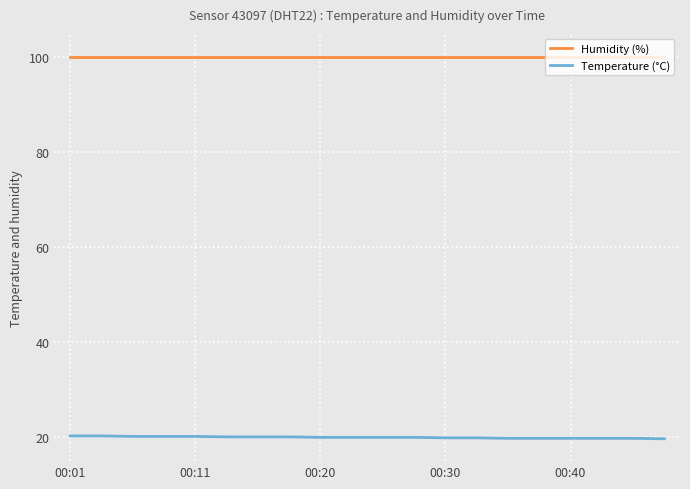

Which series has the largest total across all categories?

Humidity (%)